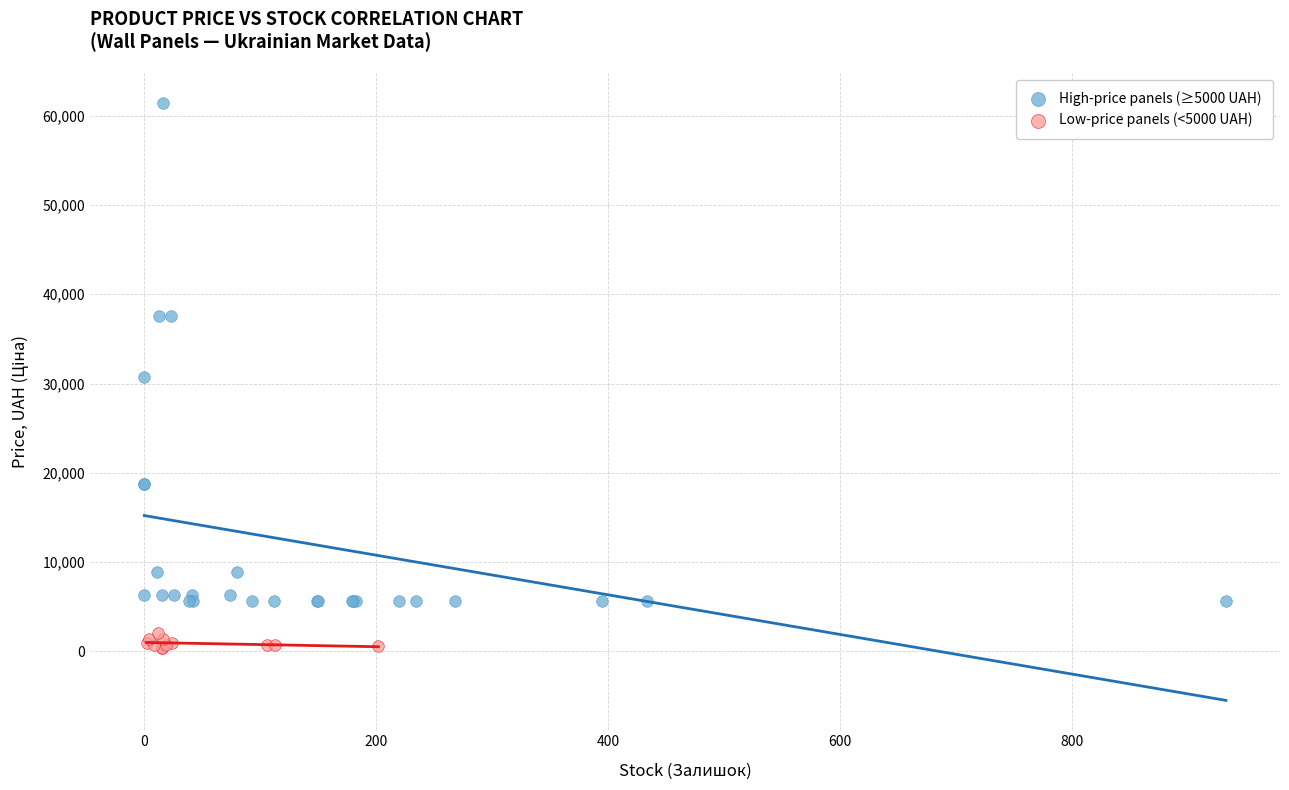

Which series has the largest Y range (max minus min)?

High-price panels (≥5000 UAH)